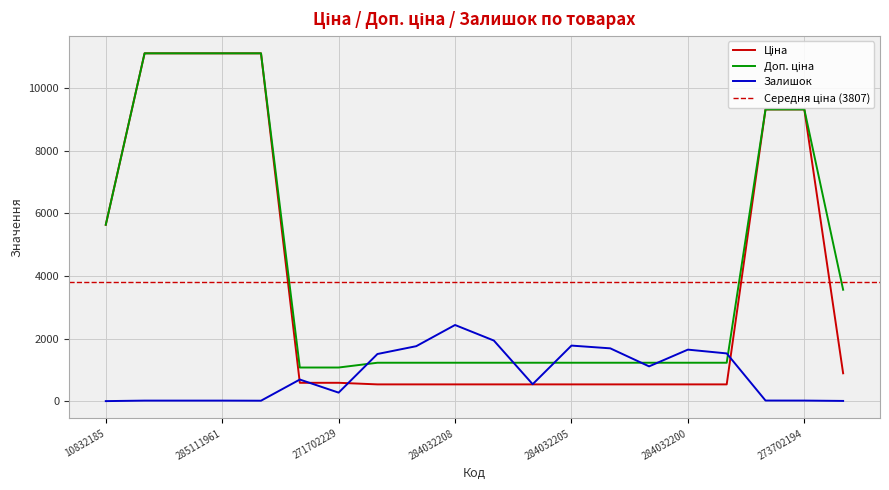

Which series ends up on top after the final intersection of Залишок and Доп. ціна?

Доп. ціна